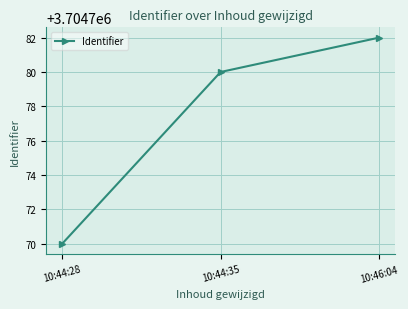

At which category does the chart reach its minimum across all series?

10:44:28